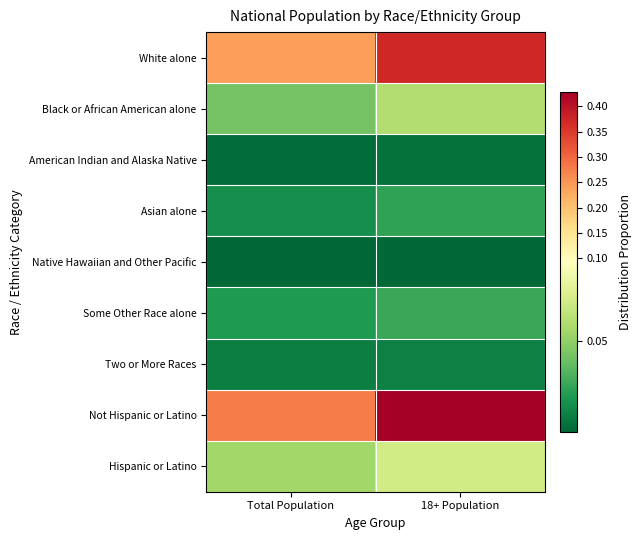

Reading left to right, list all the values displayed in this chart.

White alone: Total Population=0.2	18+ Population=0.4
Black or African American alone: Total Population=0.0	18+ Population=0.1
American Indian and Alaska Native: Total Population=0.0	18+ Population=0.0
Asian alone: Total Population=0.0	18+ Population=0.0
Native Hawaiian and Other Pacific: Total Population=0.0	18+ Population=0.0
Some Other Race alone: Total Population=0.0	18+ Population=0.0
Two or More Races: Total Population=0.0	18+ Population=0.0
Not Hispanic or Latino: Total Population=0.3	18+ Population=0.4
Hispanic or Latino: Total Population=0.1	18+ Population=0.1